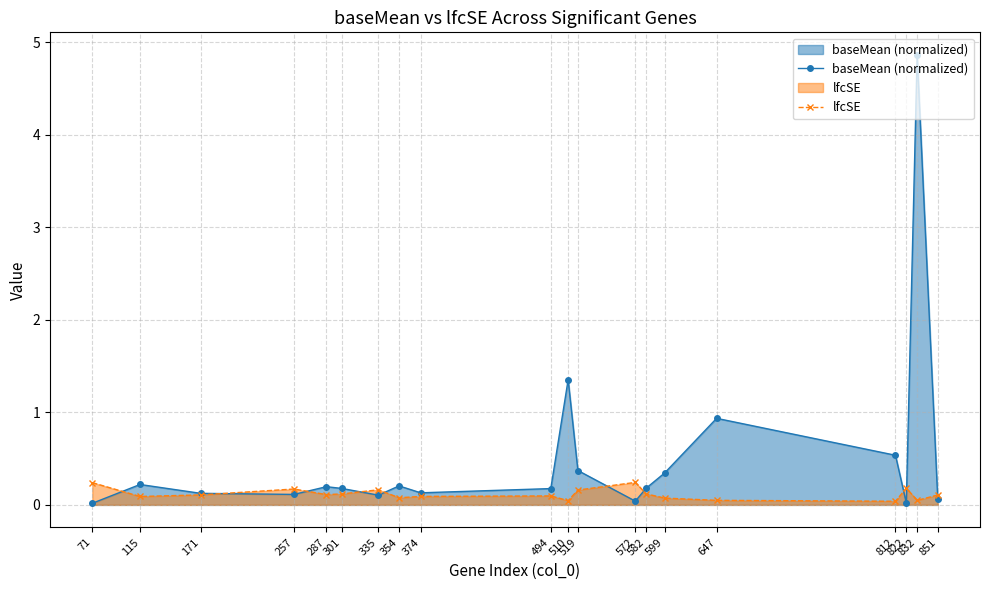

In baseMean (normalized), how many points are higher than both neighbors (excluding endpoints)?

6